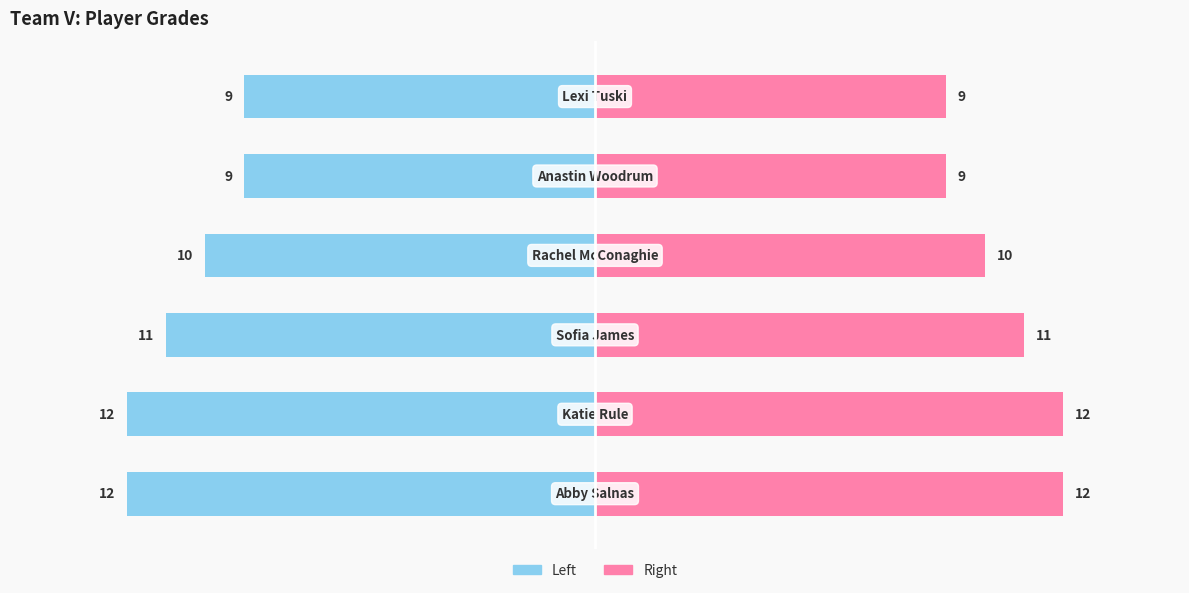

How many values in the Grade (Left) series are below -10?

3